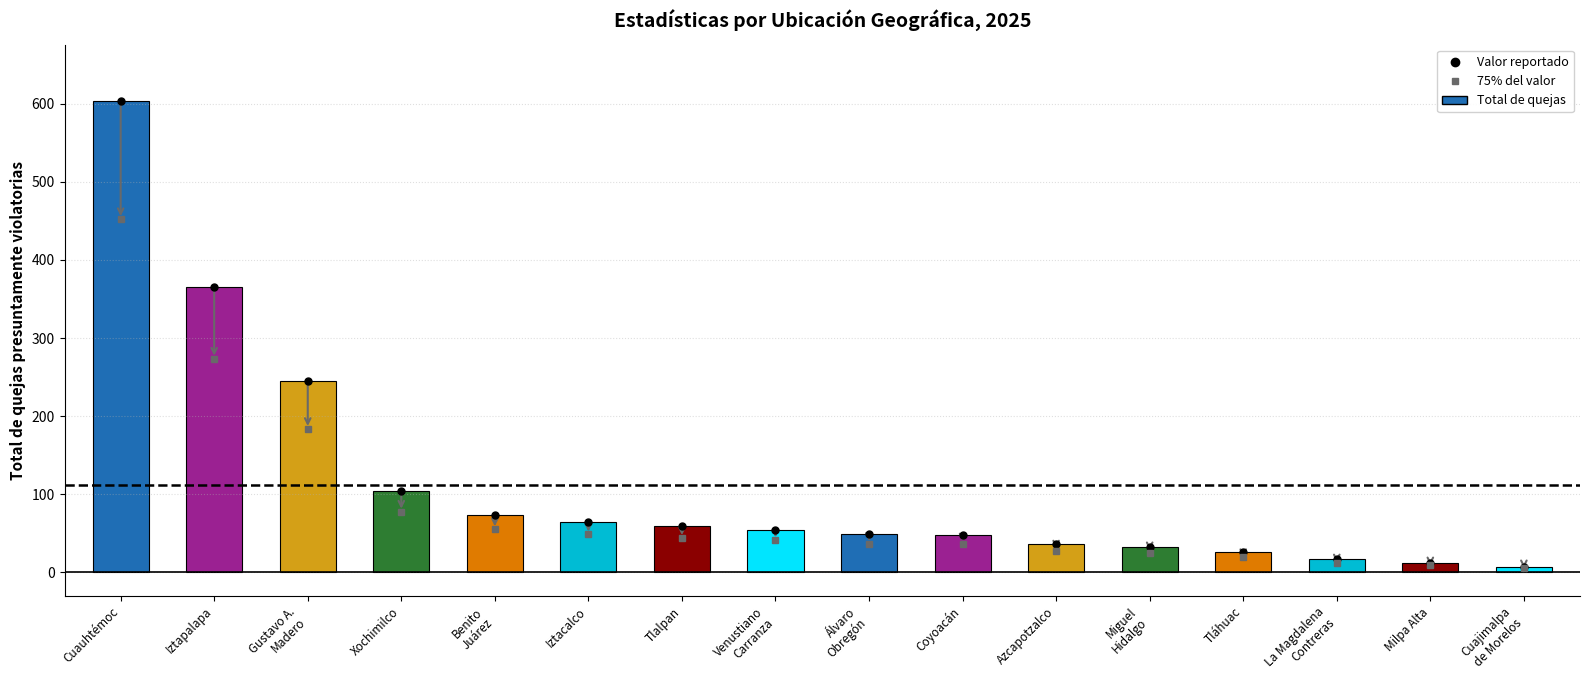

What value does the data have at Xochimilco?

104